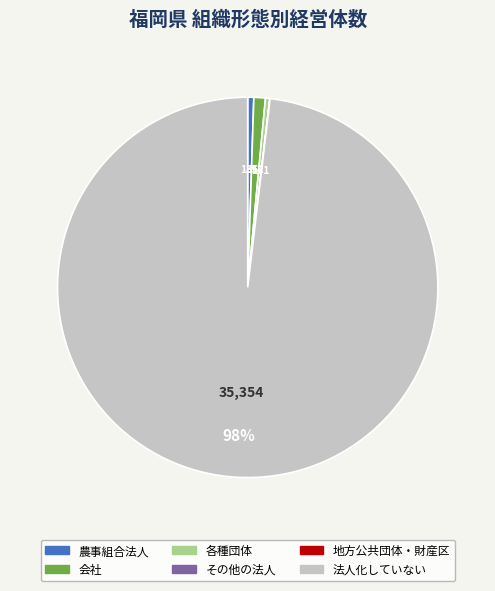

What is the largest slice in the pie chart?

法人化していない